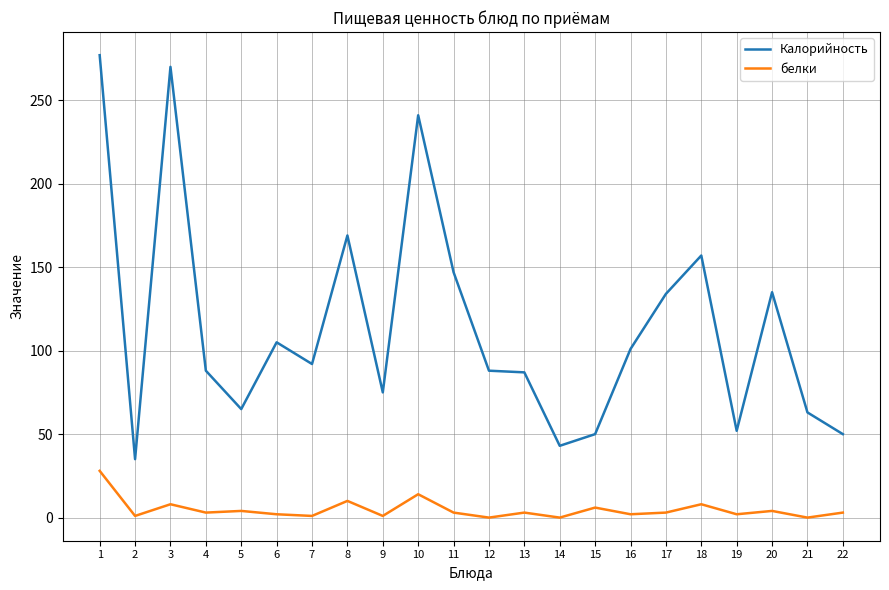

Rank the series by their average value, from highest to lowest.

Калорийность, белки